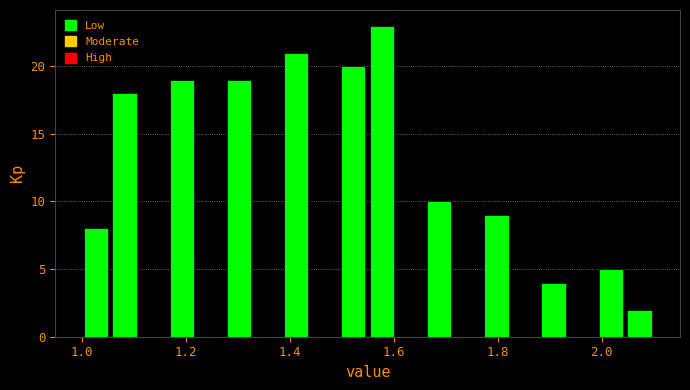

Read against the x-axis, roughly where is the centre of the tallest bar?

1.58